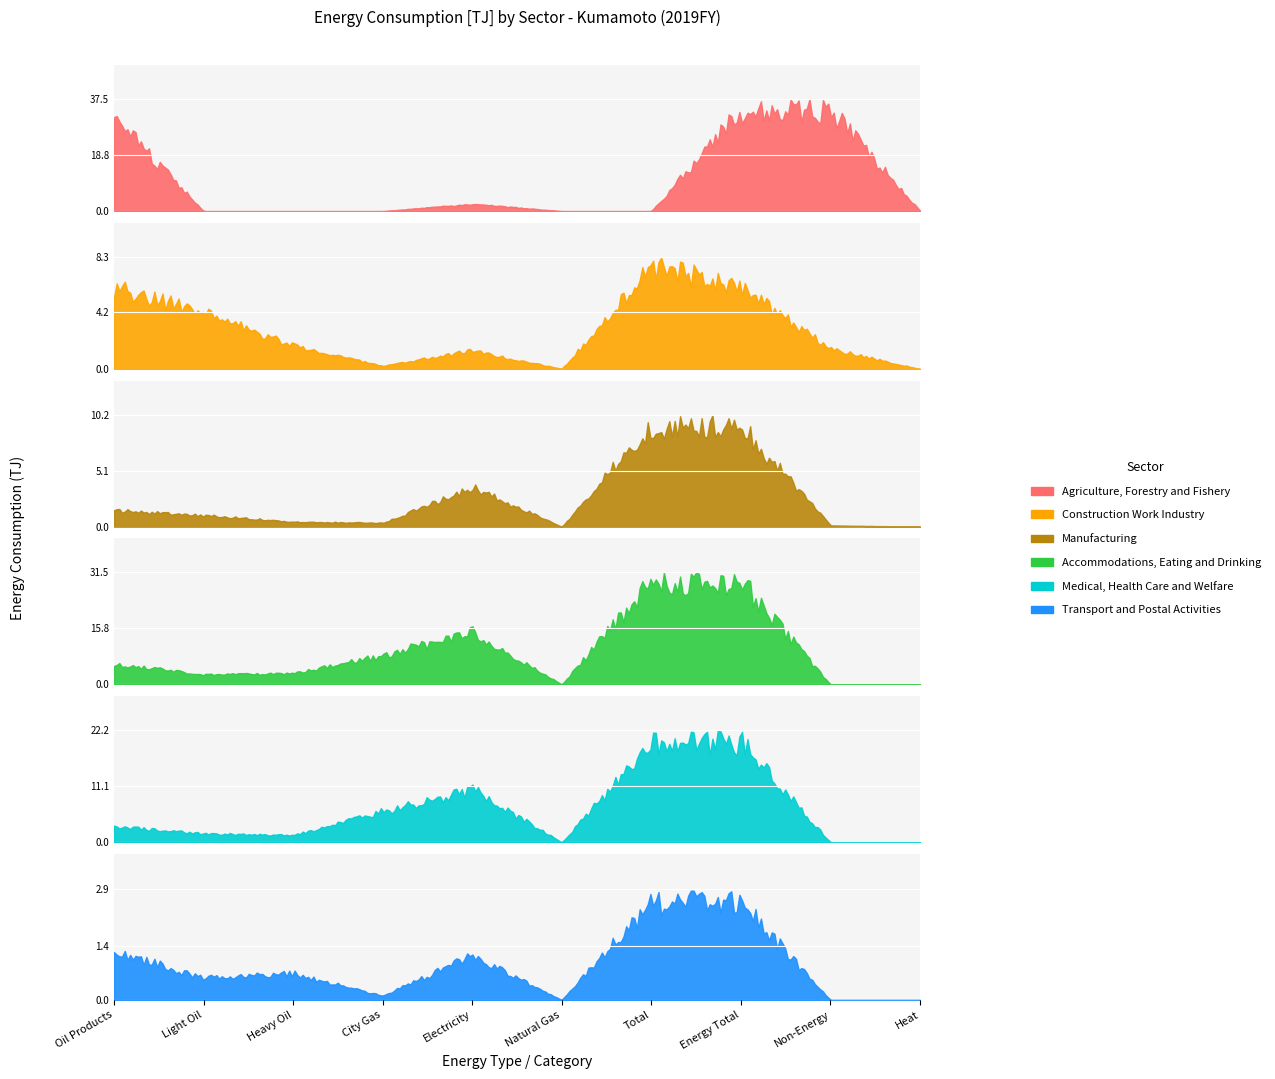

At how many categories does at least one series exceed 13?

4